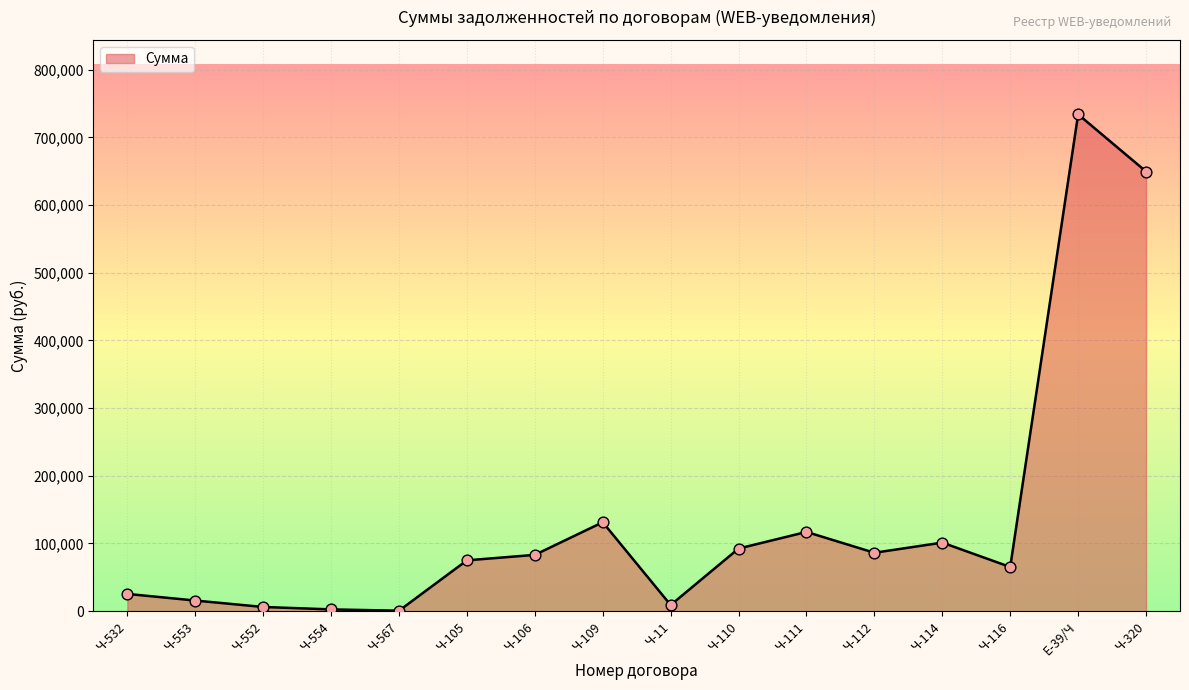

What is the ratio of the value at Ч-553 to the value at Ч-111?

0.1